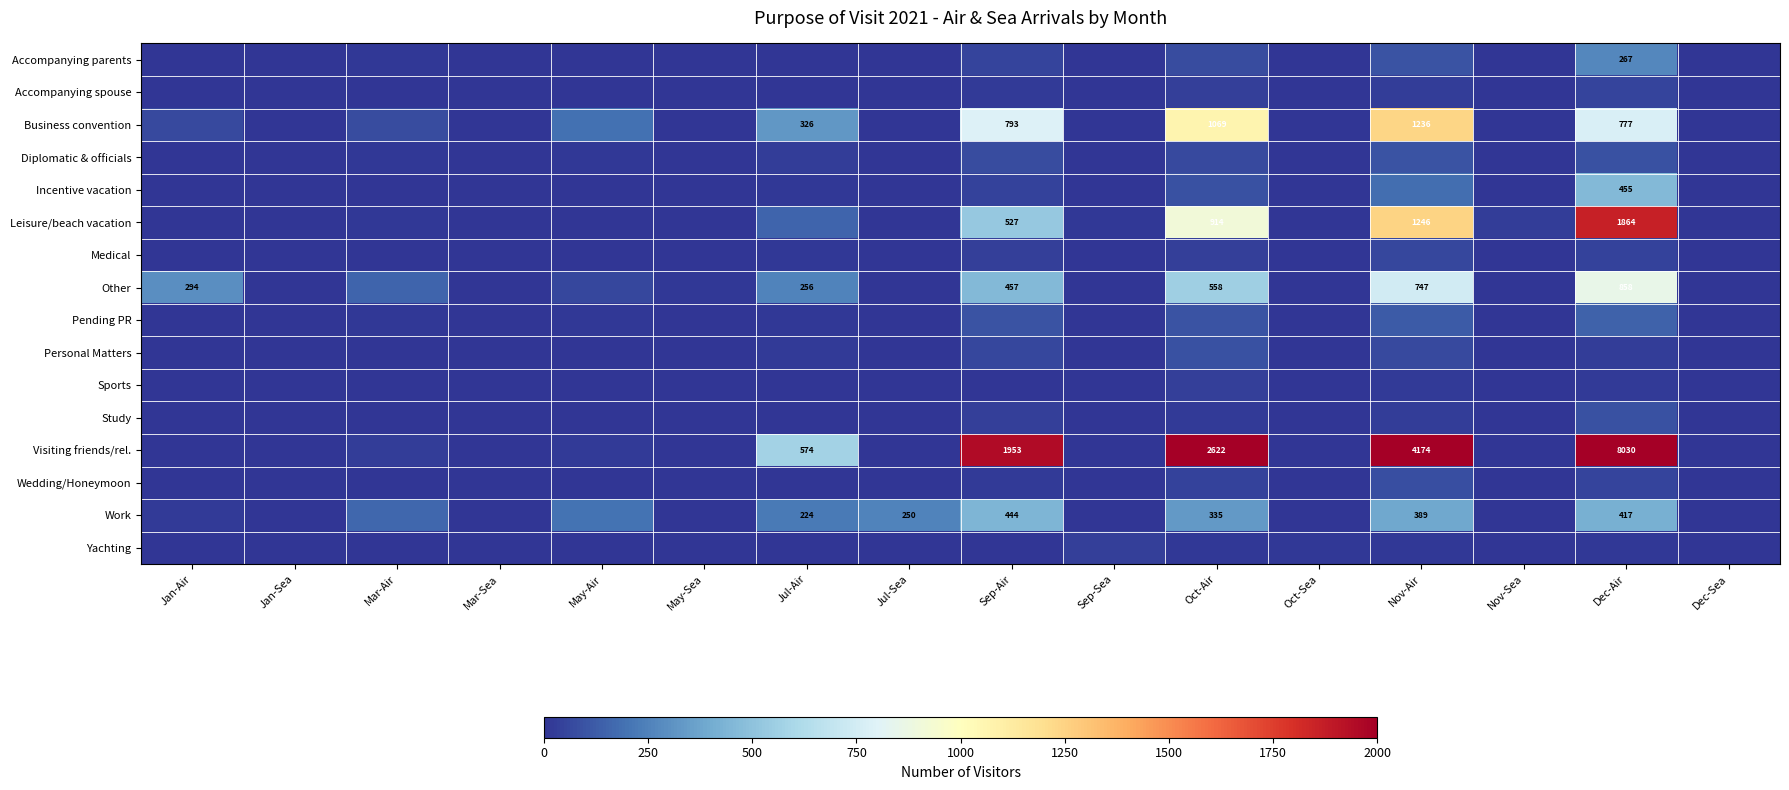

The Visiting friends/rel. series shows 11757 at Dec-Air. True or false?

False